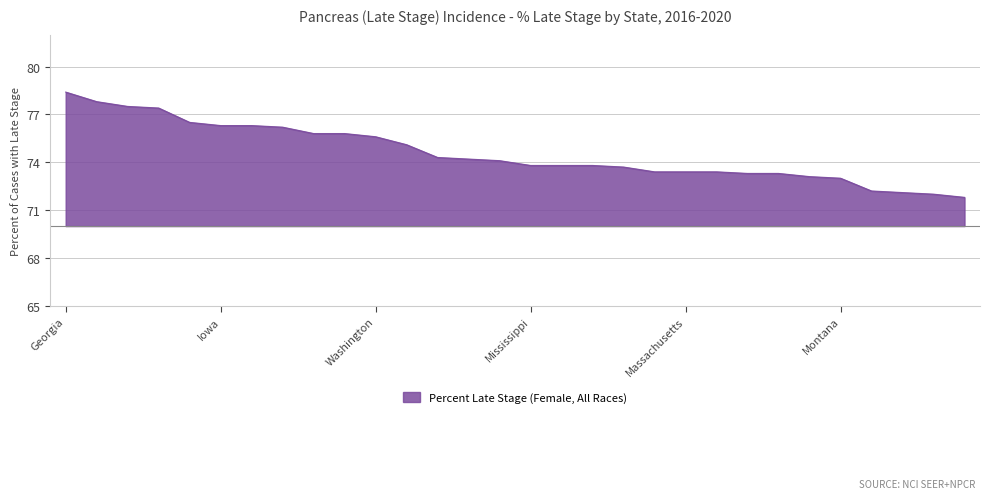

Reading right to left, extract all data points from this chart.

Maryland=71.8	Arkansas=72.0	Hawaii=72.1	Missouri=72.2	Montana=73.0	Michigan=73.1	South Carolina=73.3	Illinois=73.3	Vermont=73.4	Massachusetts=73.4	Idaho=73.4	New Jersey=73.7	Wisconsin=73.8	North Dakota=73.8	Mississippi=73.8	Kentucky=74.1	California=74.2	Pennsylvania=74.3	Wyoming=75.1	Washington=75.6	Rhode Island=75.8	North Carolina=75.8	West Virginia=76.2	New York=76.3	Iowa=76.3	Kansas=76.5	South Dakota=77.4	Louisiana=77.5	Connecticut=77.8	Georgia=78.4